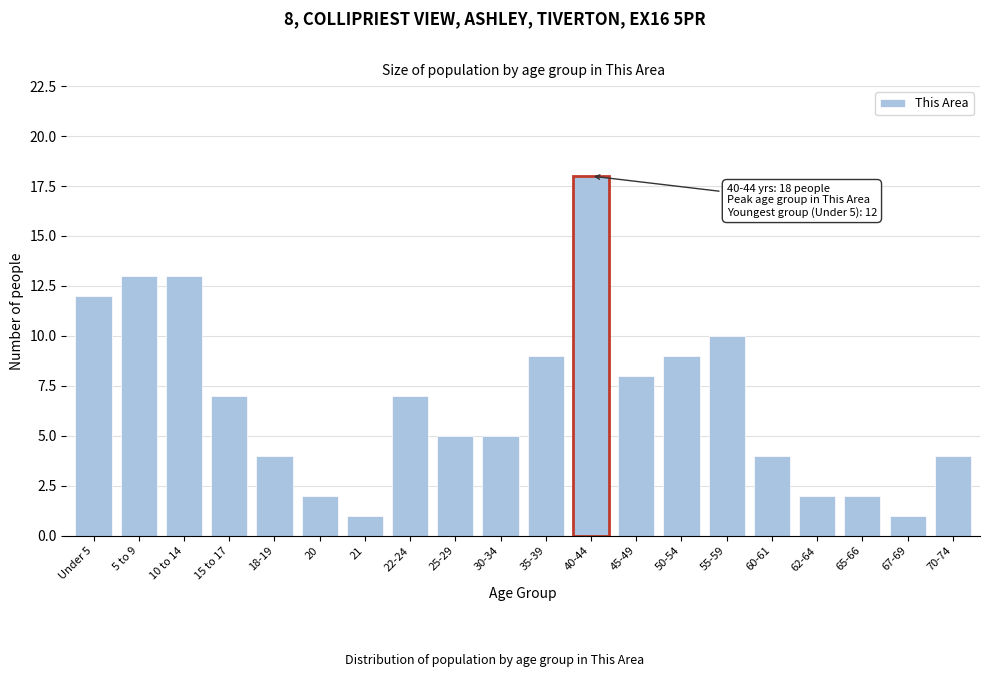

Reading left to right, list all the values displayed in this chart.

12	13	13	7	4	2	1	7	5	5	9	18	8	9	10	4	2	2	1	4